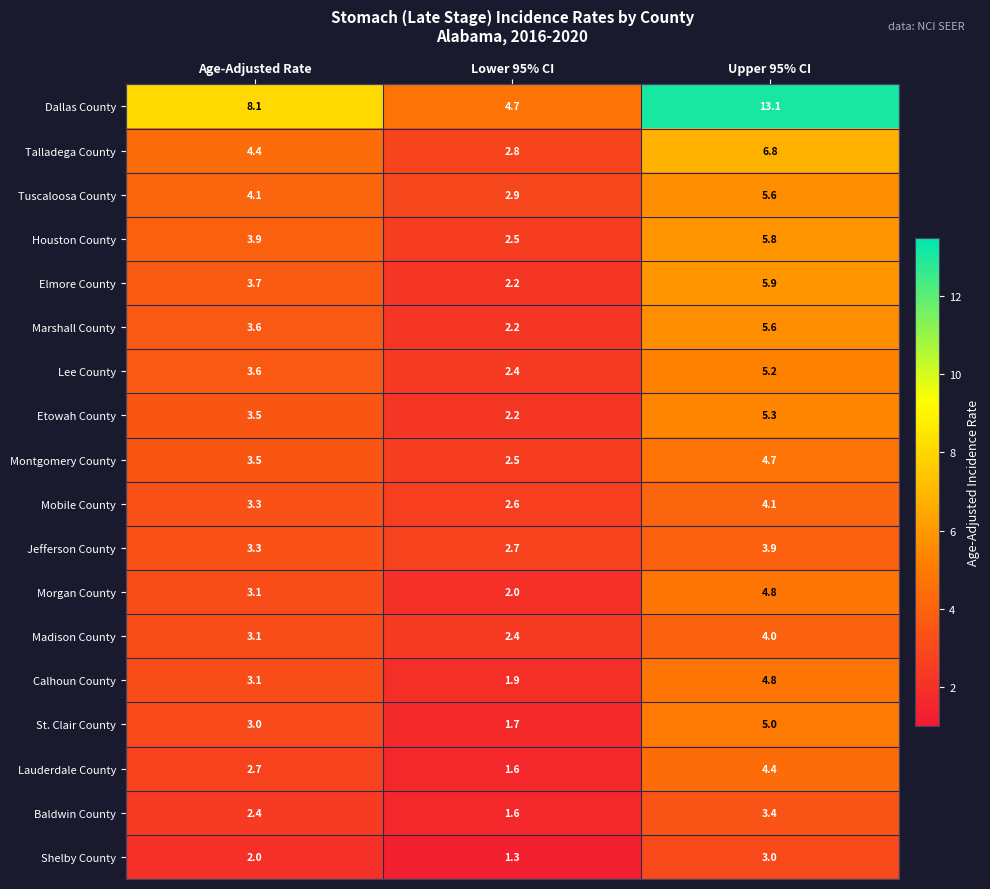

Rank the categories by Tuscaloosa County value from lowest to highest.

Lower 95% CI, Age-Adjusted Rate, Upper 95% CI